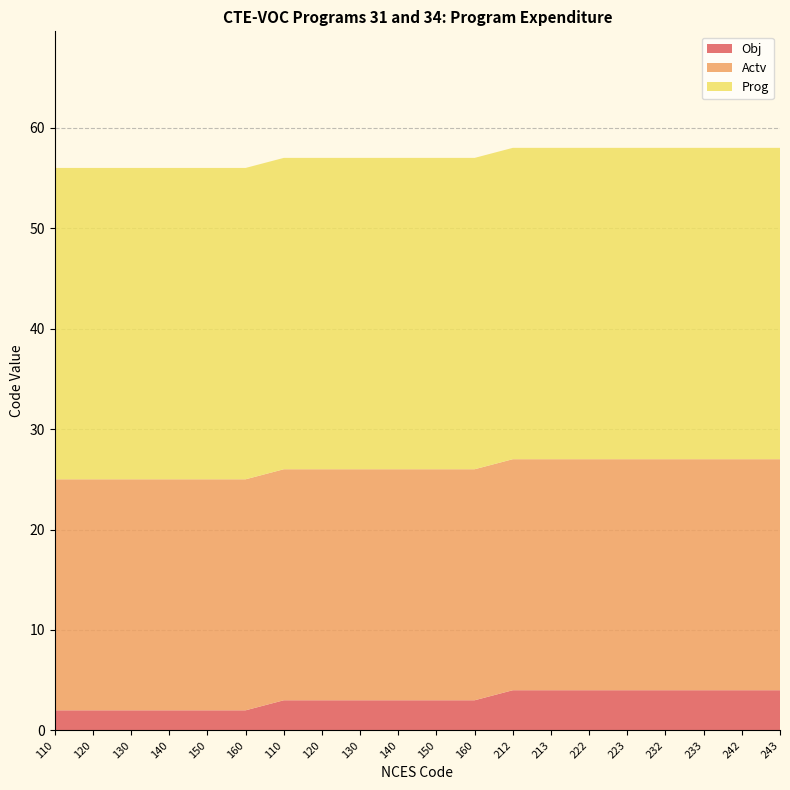

Reading left to right, what are all the values shown in this chart?

Obj: 110=2	120=2	130=2	140=2	150=2	160=2	110=3	120=3	130=3	140=3	150=3	160=3	212=4	213=4	222=4	223=4	232=4	233=4	242=4	243=4
Actv: 110=23	120=23	130=23	140=23	150=23	160=23	110=23	120=23	130=23	140=23	150=23	160=23	212=23	213=23	222=23	223=23	232=23	233=23	242=23	243=23
Prog: 110=31	120=31	130=31	140=31	150=31	160=31	110=31	120=31	130=31	140=31	150=31	160=31	212=31	213=31	222=31	223=31	232=31	233=31	242=31	243=31